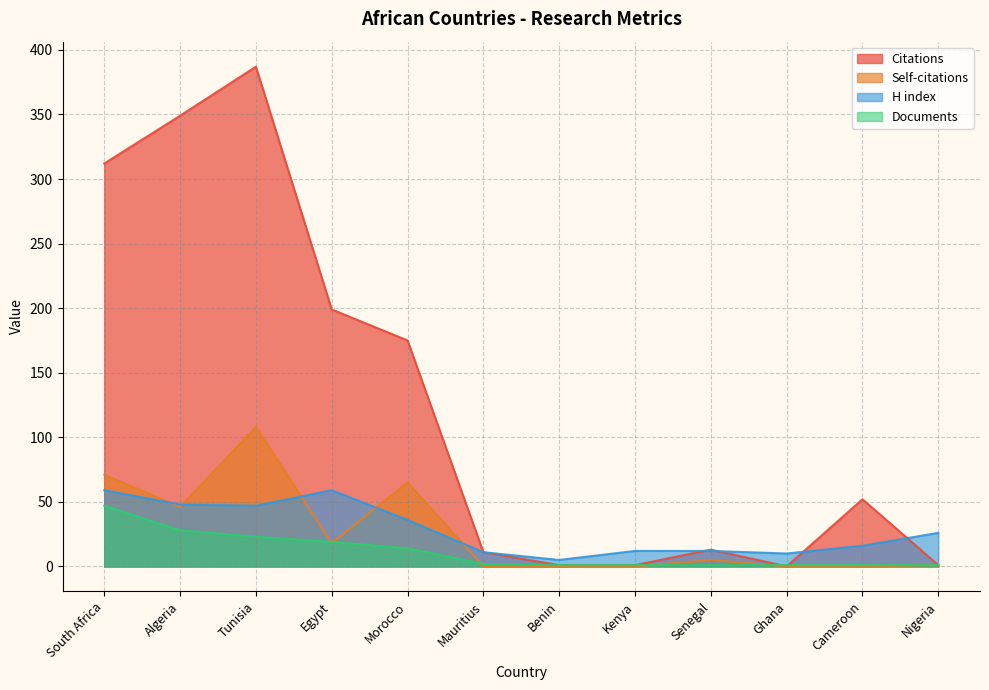

What is the greatest value displayed?

387